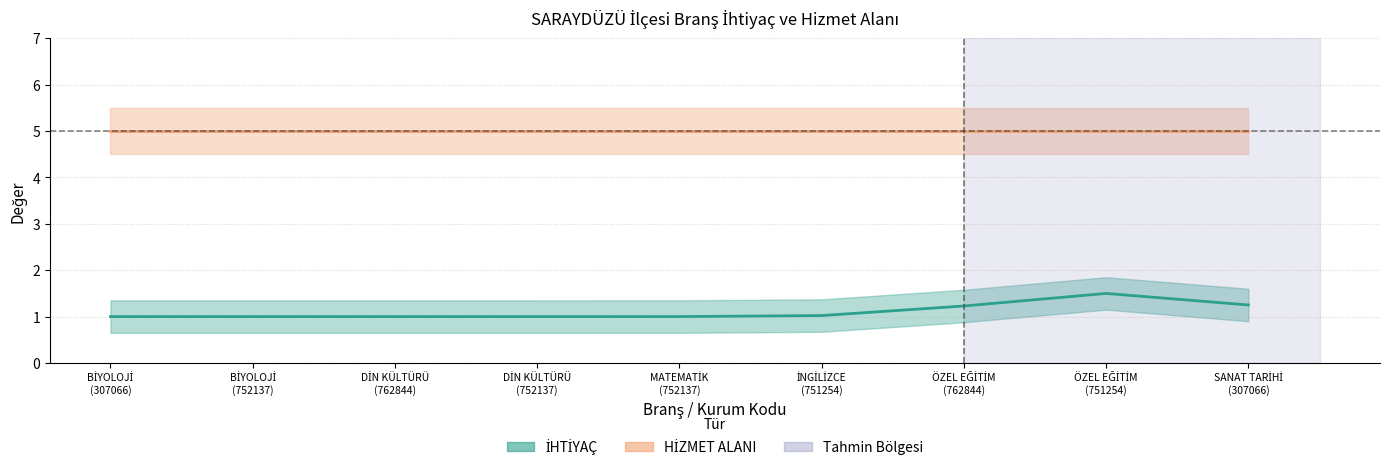

At which label does İHTİYAÇ reach its peak?

ÖZEL EĞİTİM
(751254)